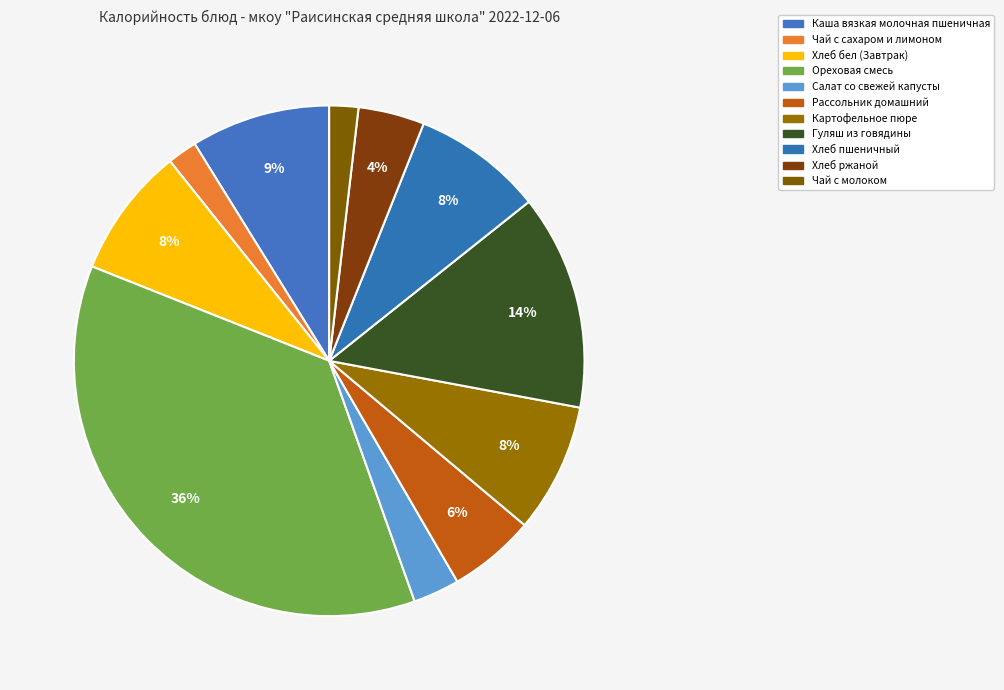

How many slices are in this pie chart?

11